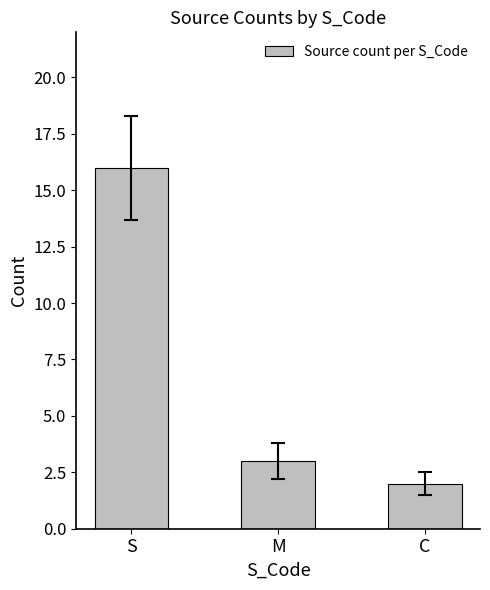

Reading left to right, extract all data points from this chart.

16	3	2